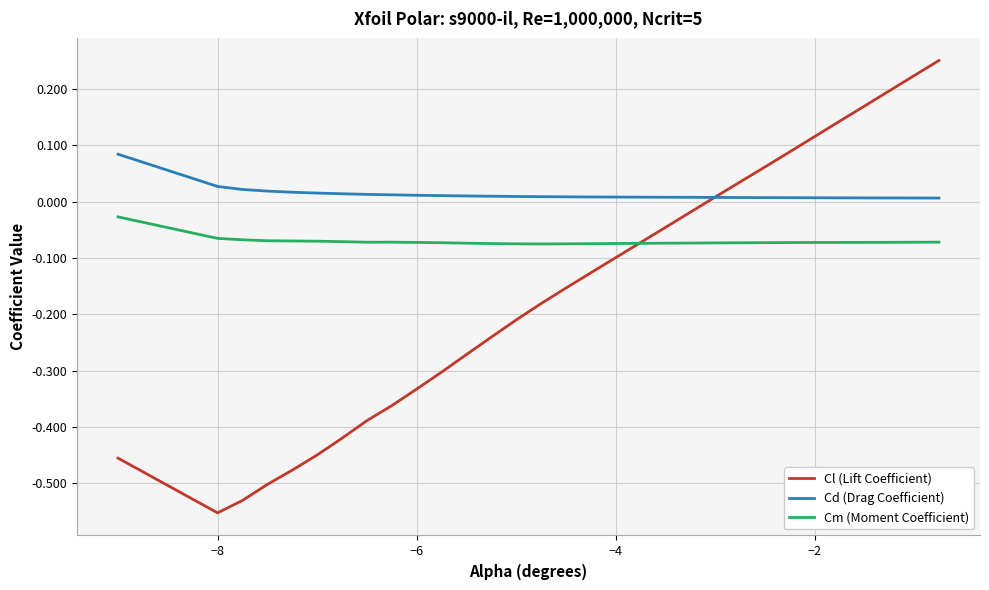

Which series has the largest total across all categories?

Cd (Drag Coefficient)